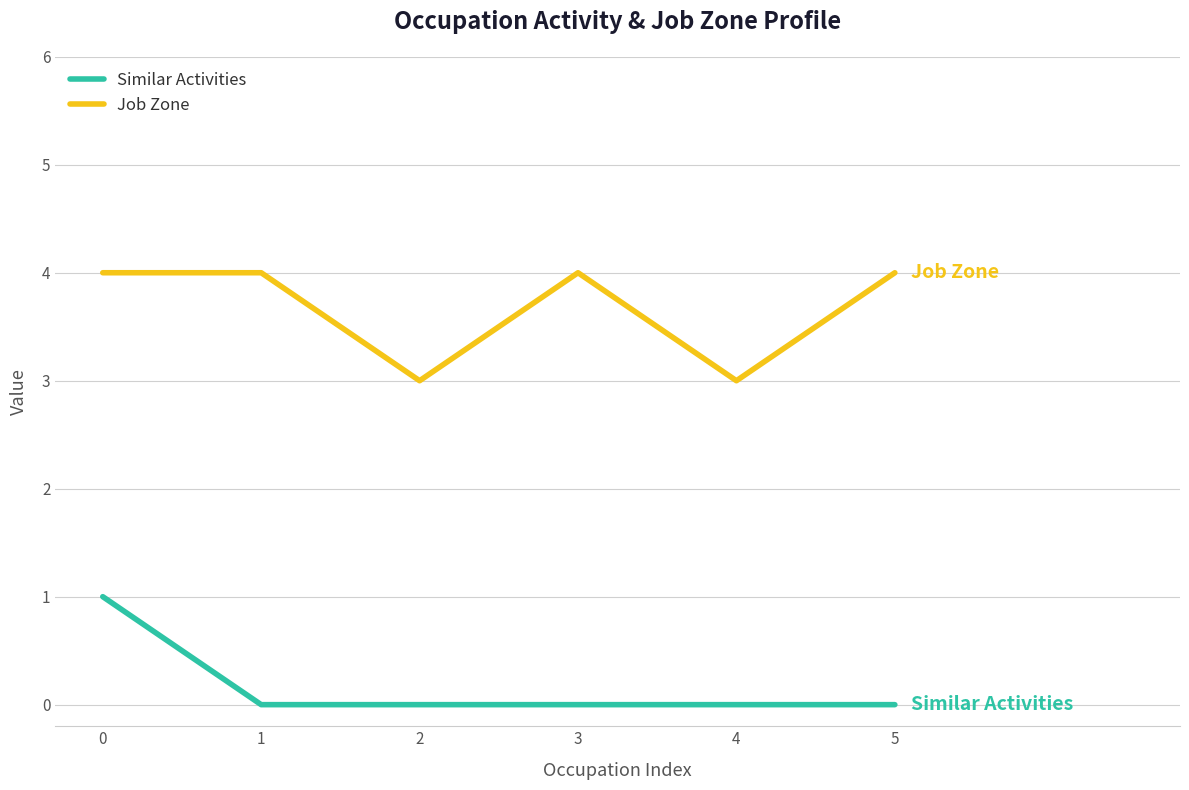

List the series in order of their peak value, highest first.

Job Zone, Similar Activities